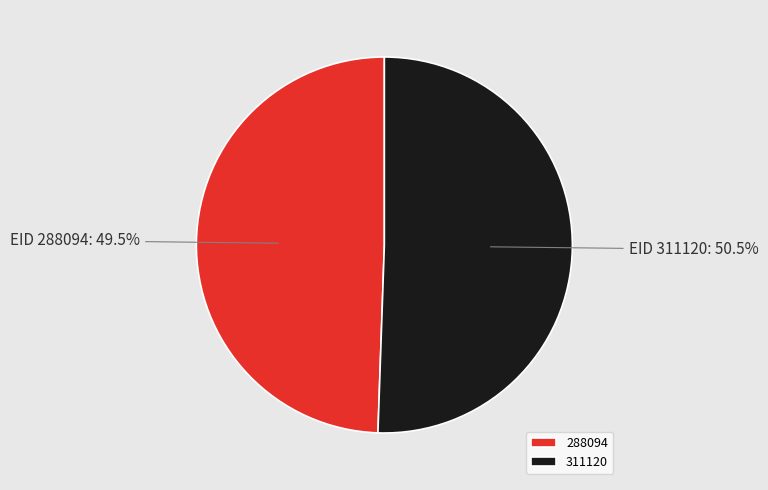

What is the largest slice in the pie chart?

311120